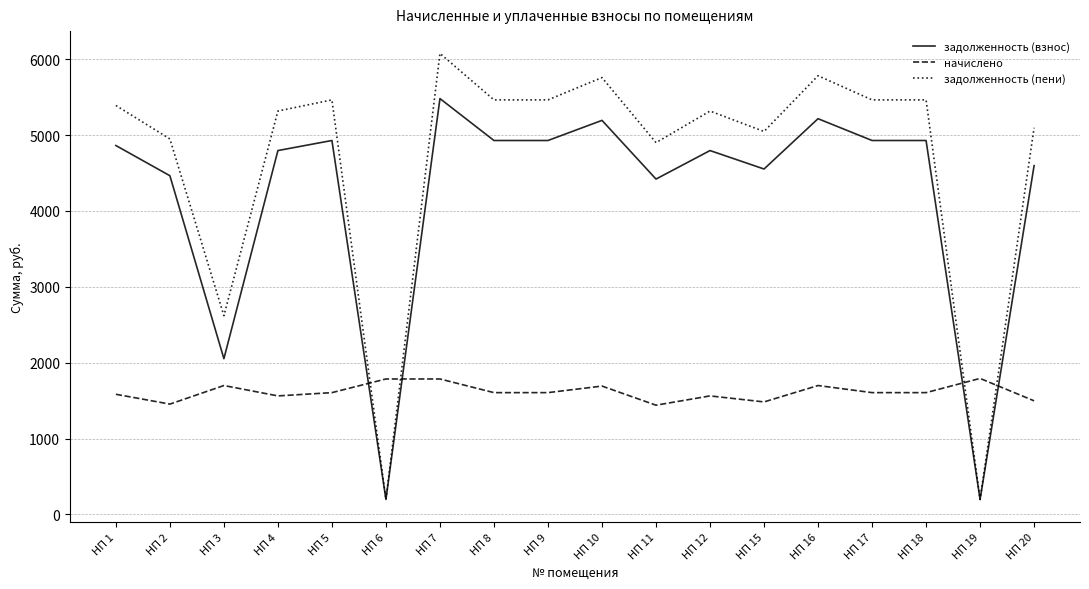

Which category has the highest value in the задолженность (взнос) series?

НП 7